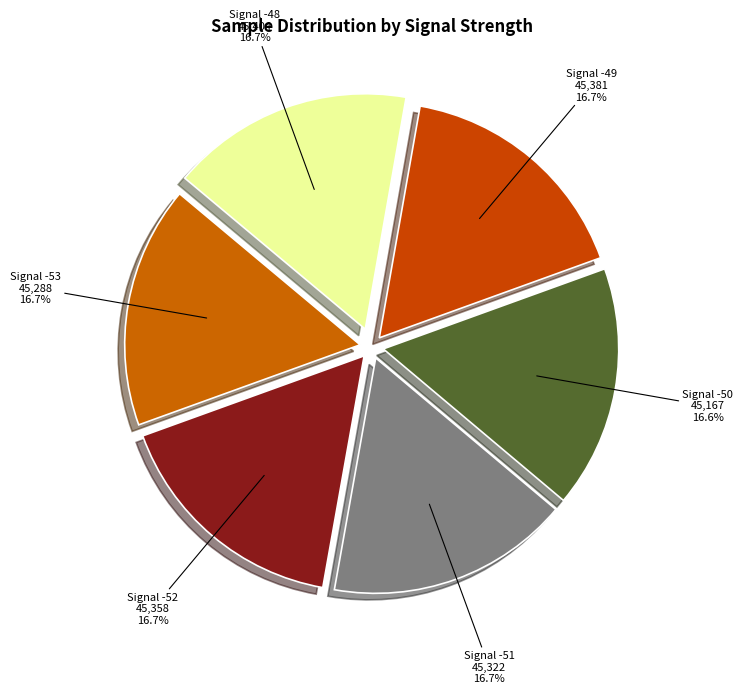

Count the number of slices in the pie.

6